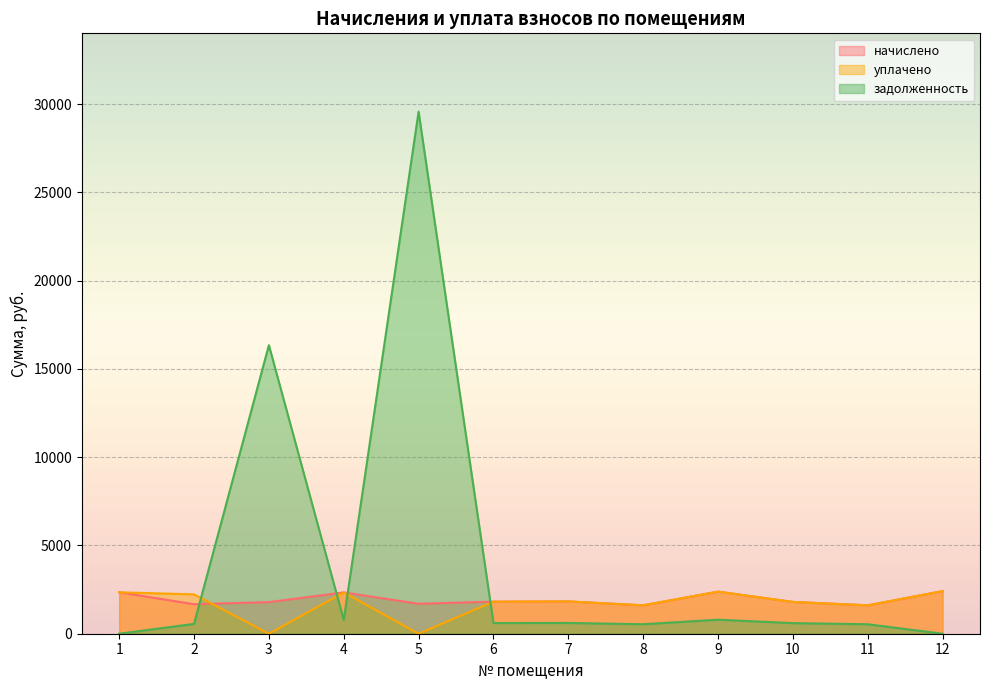

In начислено, how many points are higher than both neighbors (excluding endpoints)?

3